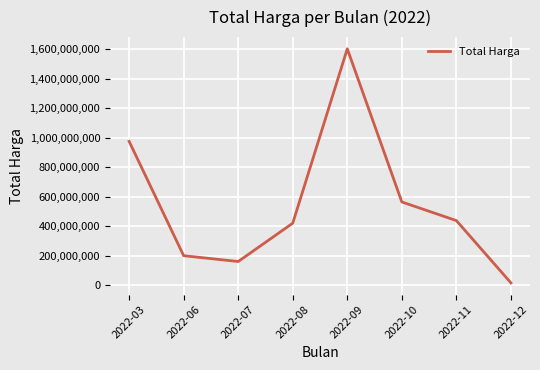

What is the greatest value displayed?

1604159000